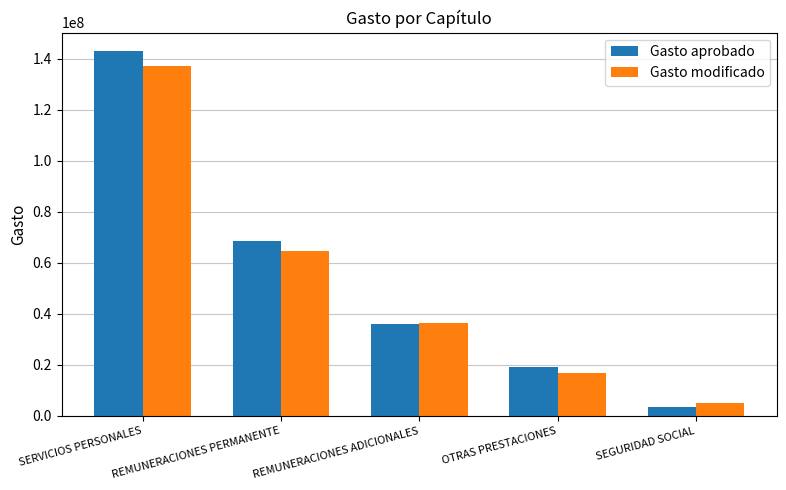

What is the value of the Gasto aprobado bar at the 5th from the left?

3613437.3